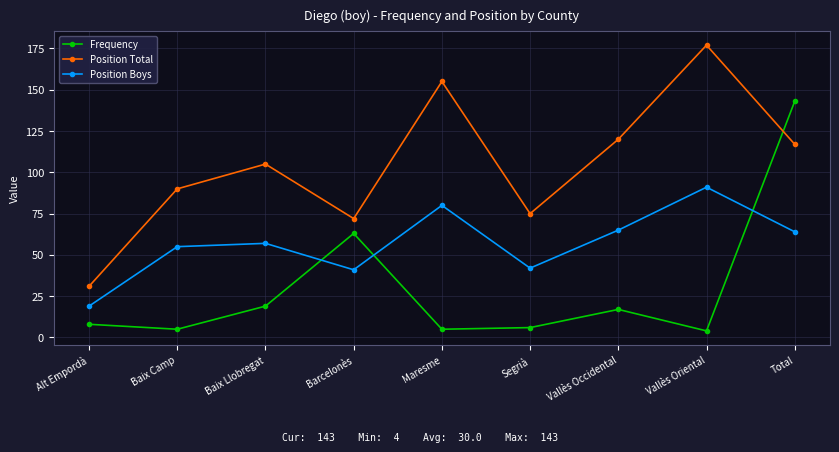

Reading left to right, what are all the values shown in this chart?

Frequency: Alt Empordà=8	Baix Camp=5	Baix Llobregat=19	Barcelonès=63	Maresme=5	Segrià=6	Vallès Occidental=17	Vallès Oriental=4	Total=143
Position Total: Alt Empordà=31	Baix Camp=90	Baix Llobregat=105	Barcelonès=72	Maresme=155	Segrià=75	Vallès Occidental=120	Vallès Oriental=177	Total=117
Position Boys: Alt Empordà=19	Baix Camp=55	Baix Llobregat=57	Barcelonès=41	Maresme=80	Segrià=42	Vallès Occidental=65	Vallès Oriental=91	Total=64